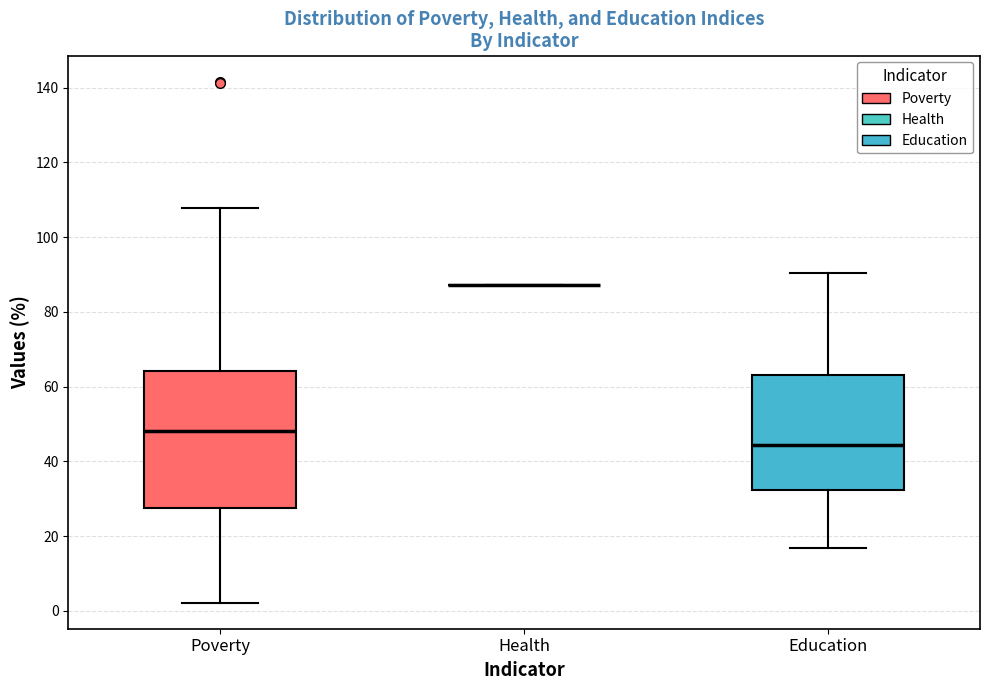

Where is the upper edge of the box for Education on the y-axis? The values are not printed on the chart, so give them approximately, as read against the axis.

64